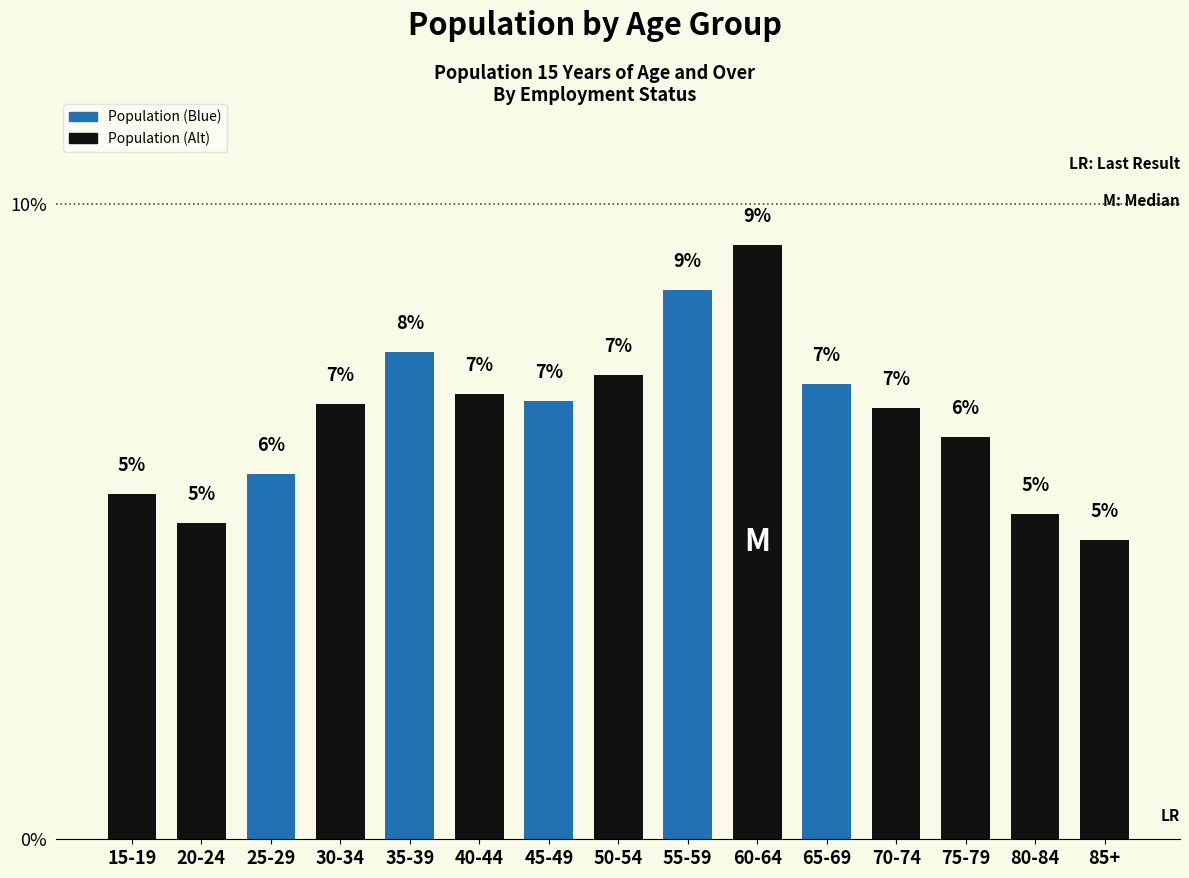

What is the sum of all values?

100.0